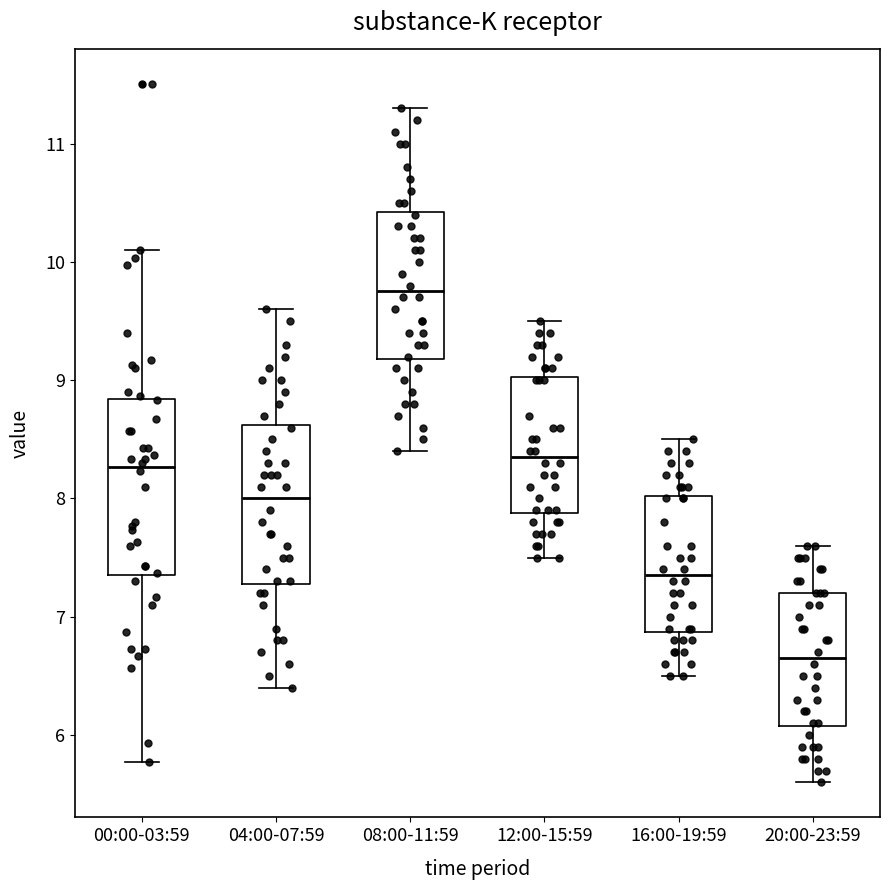

Reading left to right, transcribe this box plot: for each box, give where its median line is, the range the box spans, and where its two whiskers end, as read against the y-axis. The values are not printed on the chart, so give them approximately, as read against the axis.

00:00-03:59: median 8.3, box 7.4 to 8.8, whiskers 5.8 to 10.1
04:00-07:59: median 8.0, box 7.3 to 8.6, whiskers 6.4 to 9.6
08:00-11:59: median 9.8, box 9.2 to 10.4, whiskers 8.4 to 11.3
12:00-15:59: median 8.4, box 7.9 to 9.0, whiskers 7.5 to 9.5
16:00-19:59: median 7.4, box 6.9 to 8.0, whiskers 6.5 to 8.5
20:00-23:59: median 6.7, box 6.1 to 7.2, whiskers 5.6 to 7.6